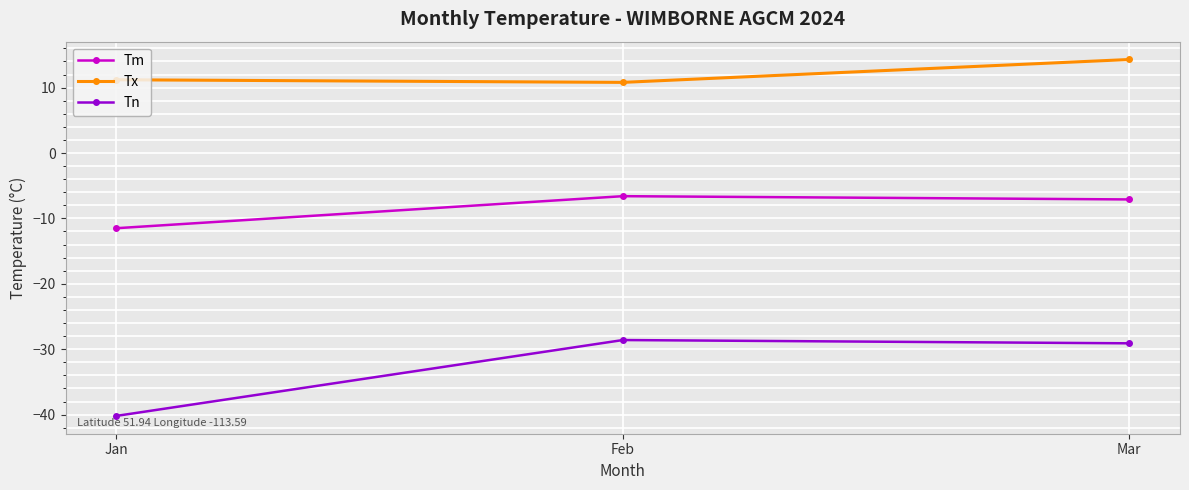

What is the value of the Tn point at the 2nd from the left?

-28.6